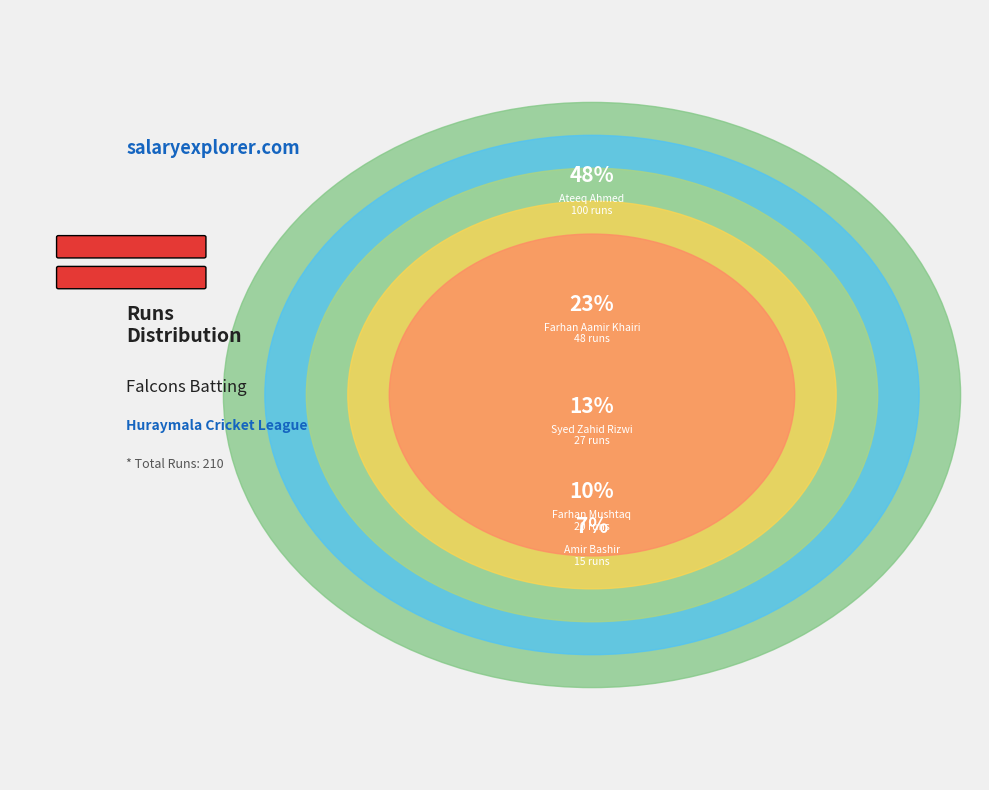

To the nearest percent, what is the difference between the Syed Zahid Rizwi and Farhan Aamir Khairi slice percentages?

10%